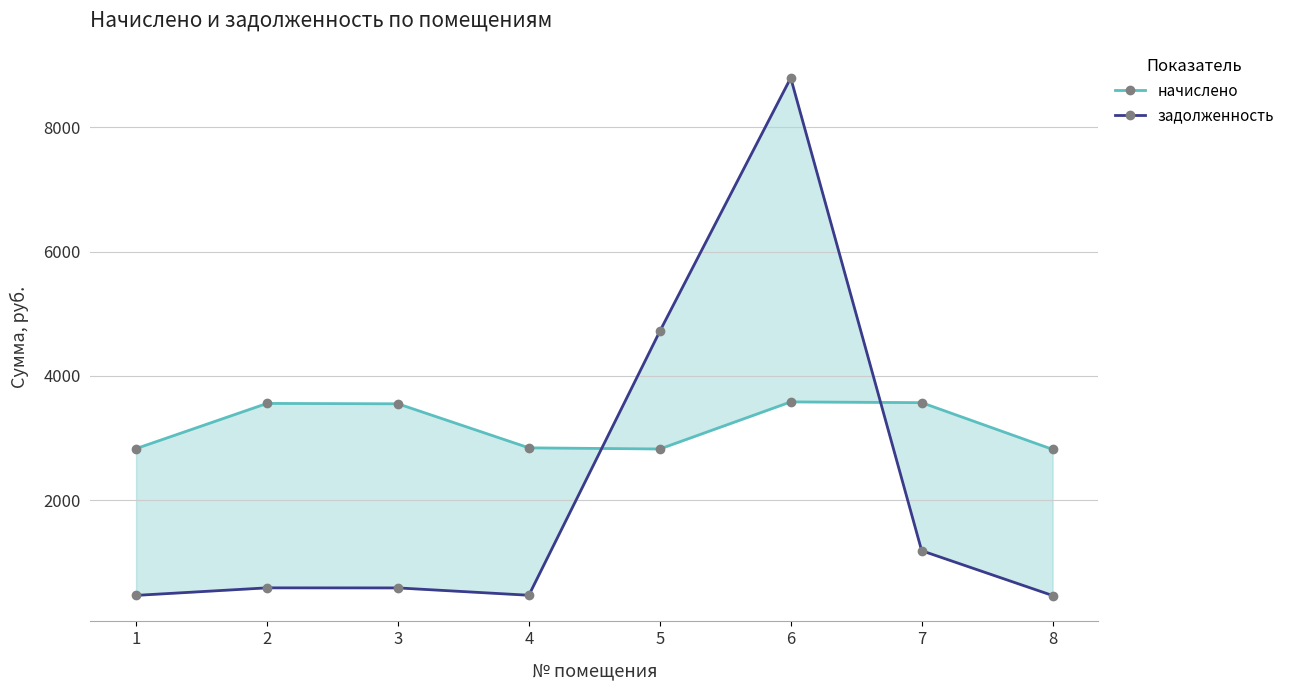

Is it true that задолженность equals 207.1 at 1?

False